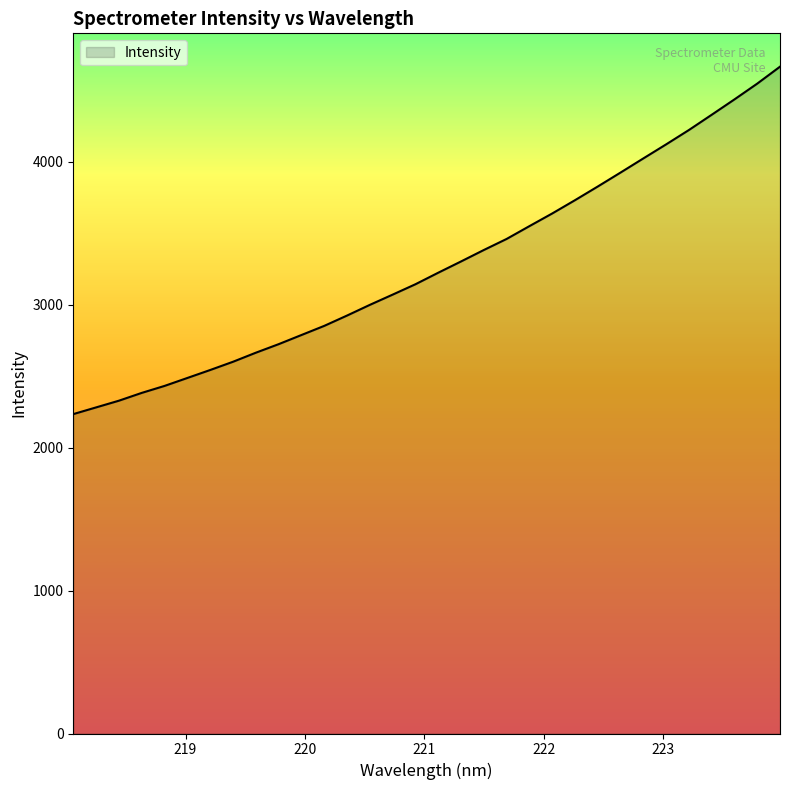

What is the greatest value displayed?

4665.4